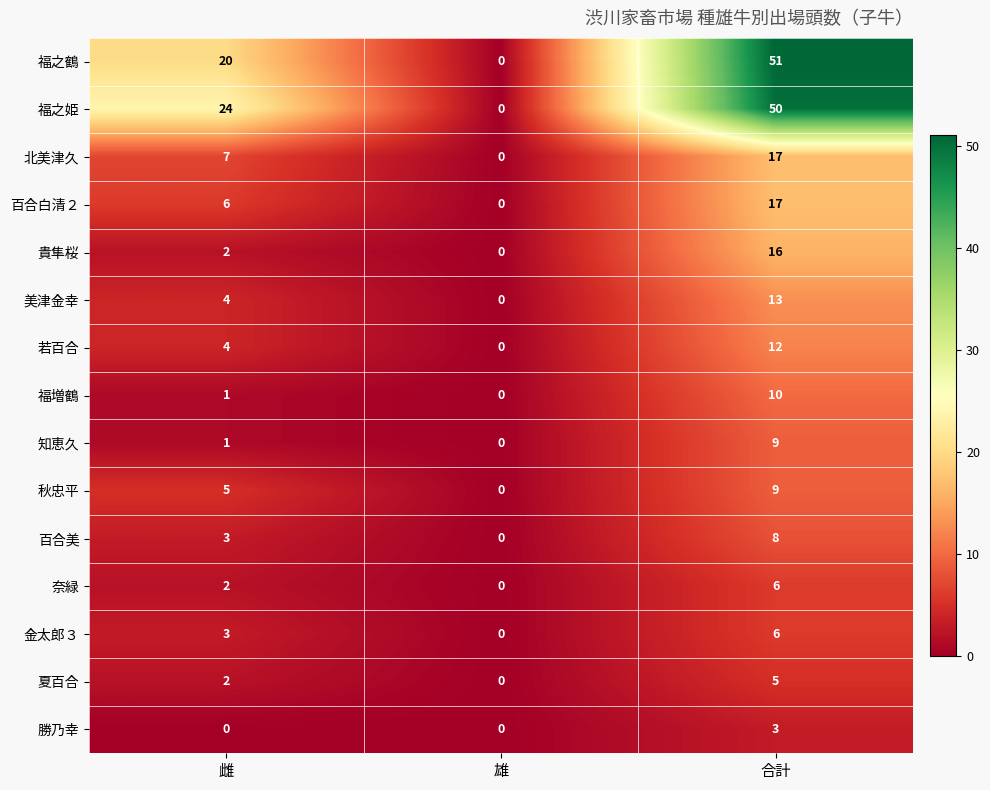

What is the sum of all 秋忠平 values?

14